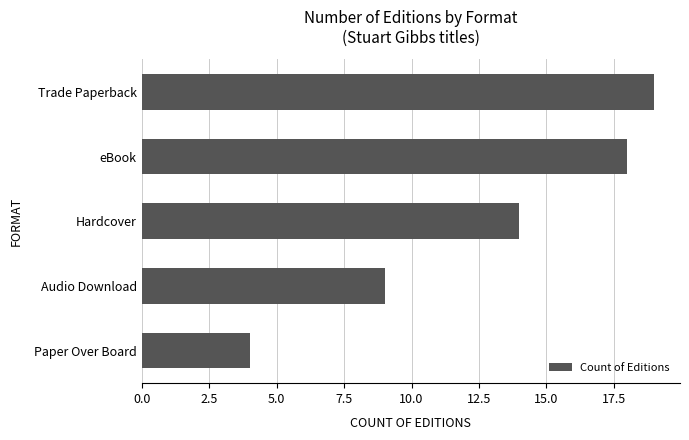

Approximately how many times larger is the value at Audio Download compared to Trade Paperback?

0.5